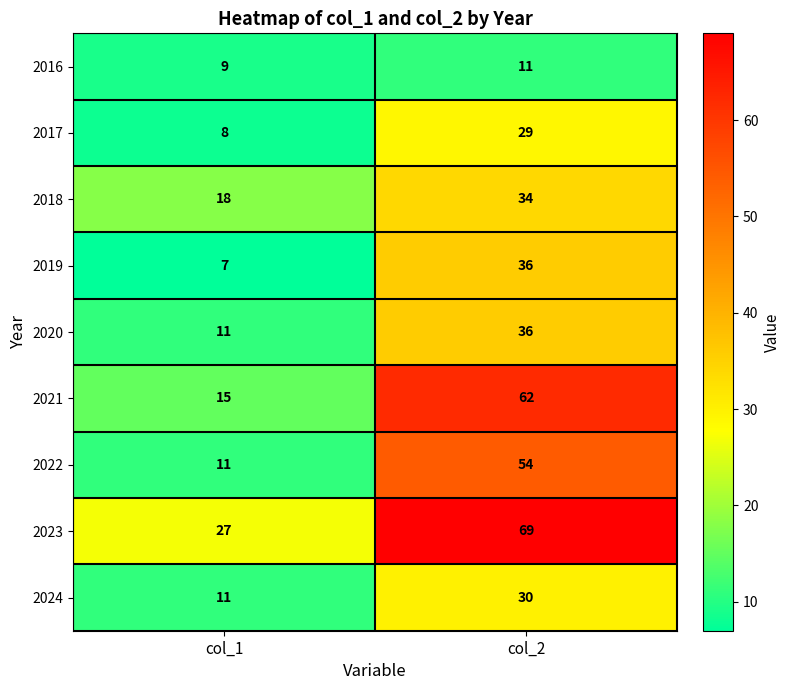

Reading right to left, list all the values displayed in this chart.

2016: 11	9
2017: 29	8
2018: 34	18
2019: 36	7
2020: 36	11
2021: 62	15
2022: 54	11
2023: 69	27
2024: 30	11